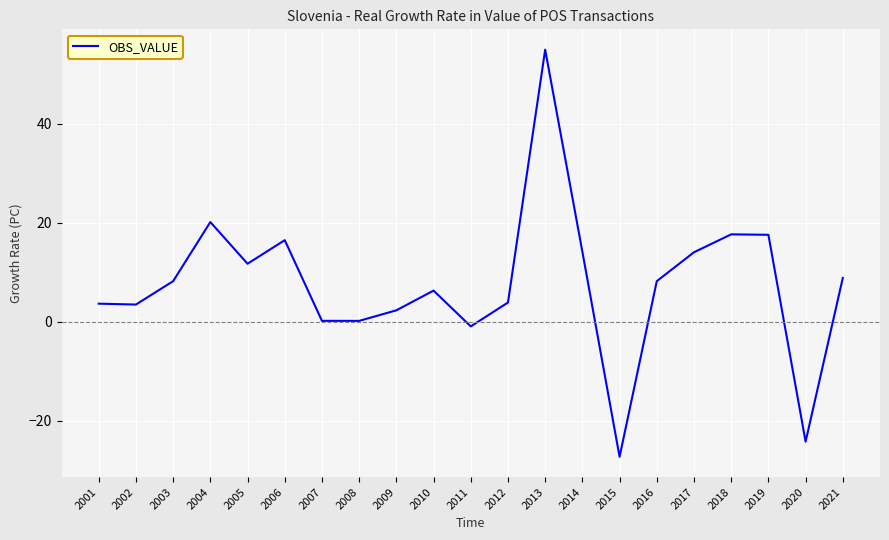

How many series are shown in this chart?

1